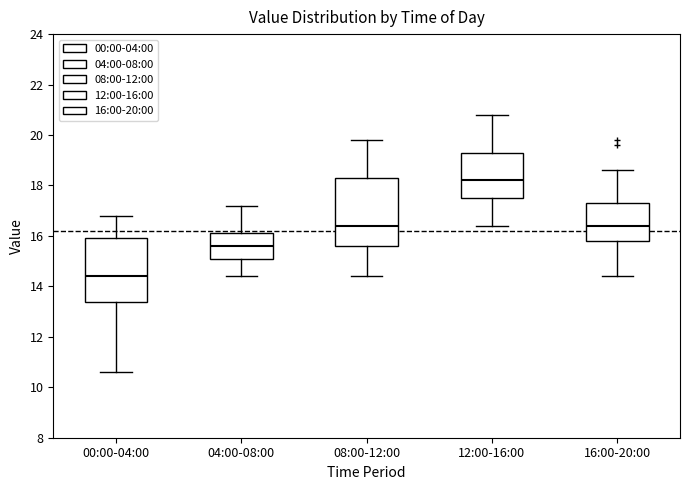

Where is the upper edge of the box for 12:00-16:00 on the y-axis? The values are not printed on the chart, so give them approximately, as read against the axis.

19.4